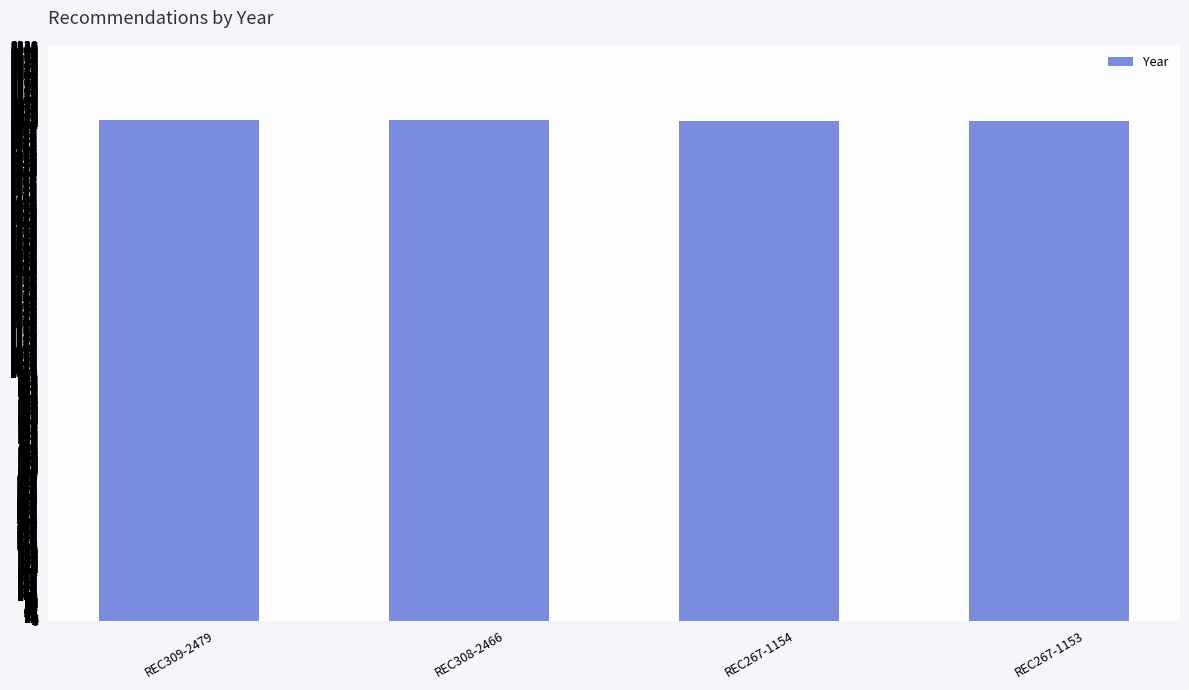

The chart shows a value of 2017 at REC308-2466. True or false?

True